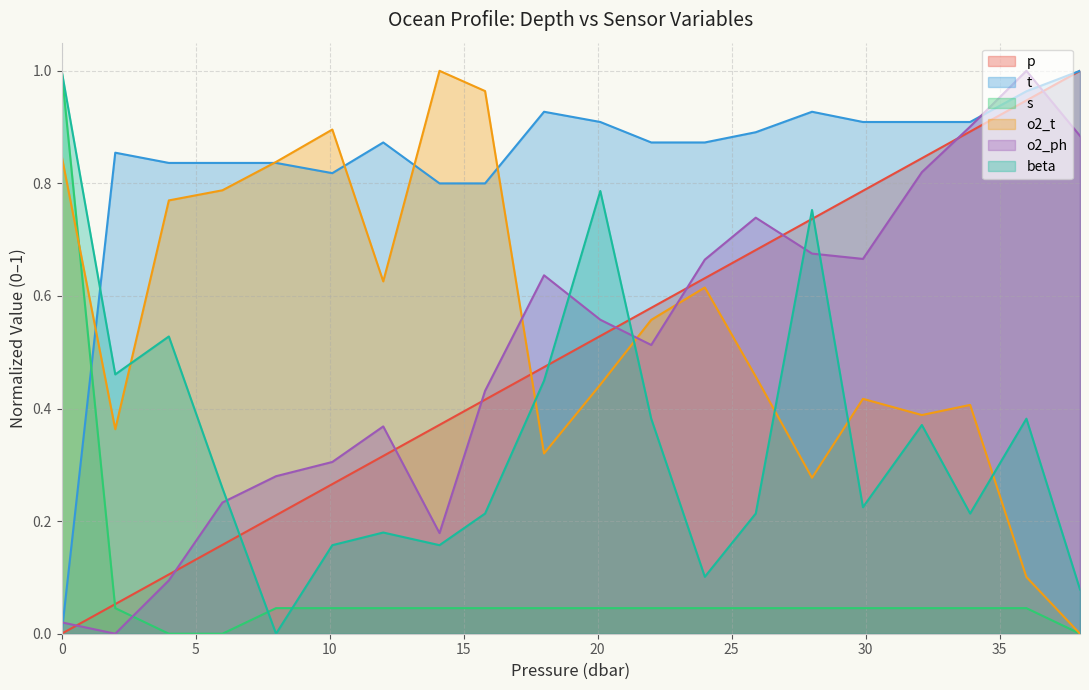

What position from the right is 24.0?

8